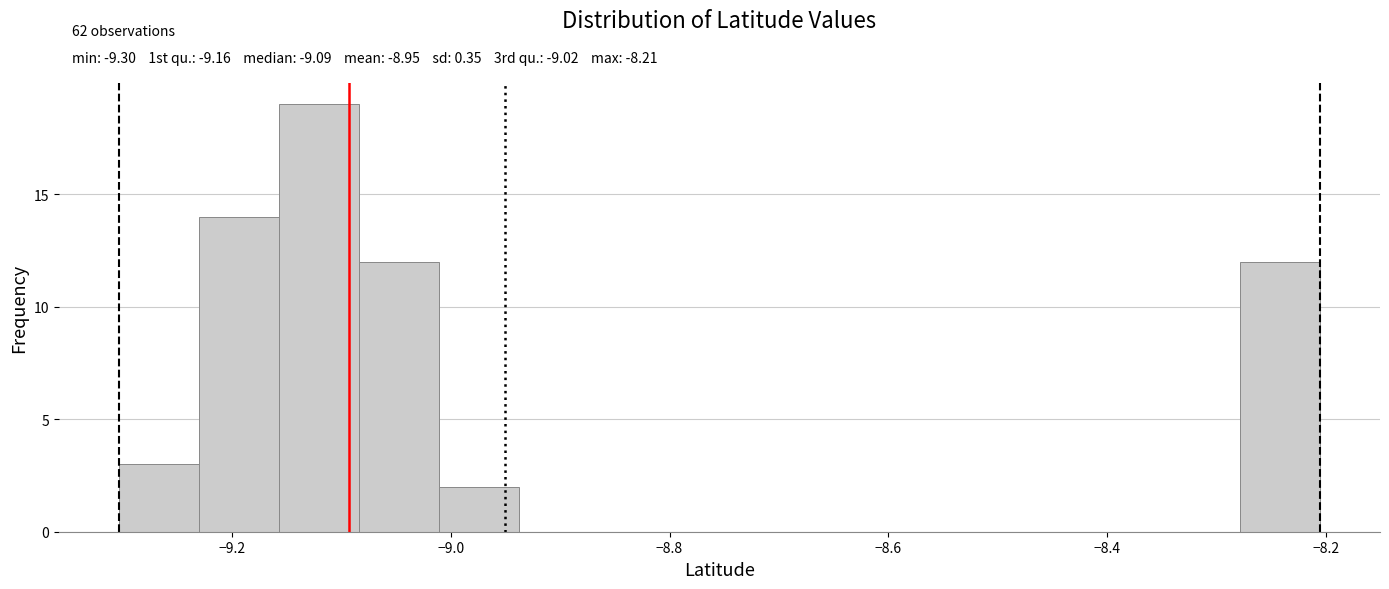

Read against the x-axis, roughly where is the centre of the tallest bar?

-9.12